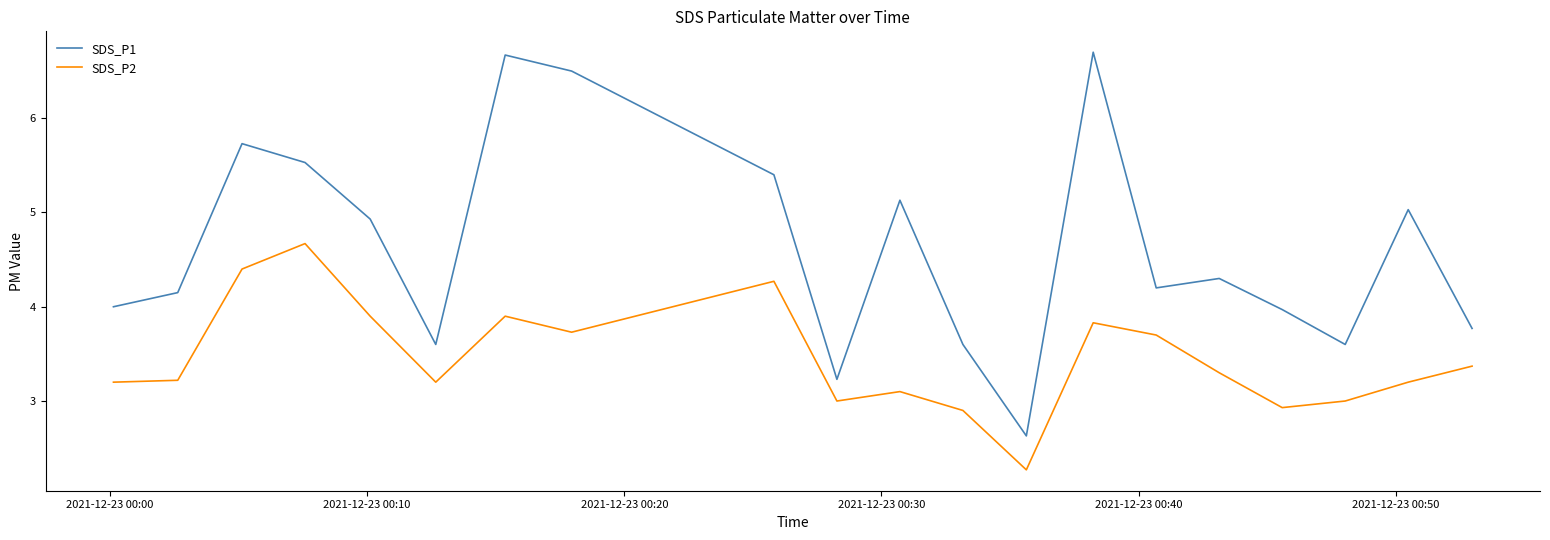

Rank the series by their maximum value, from lowest to highest.

SDS_P2, SDS_P1